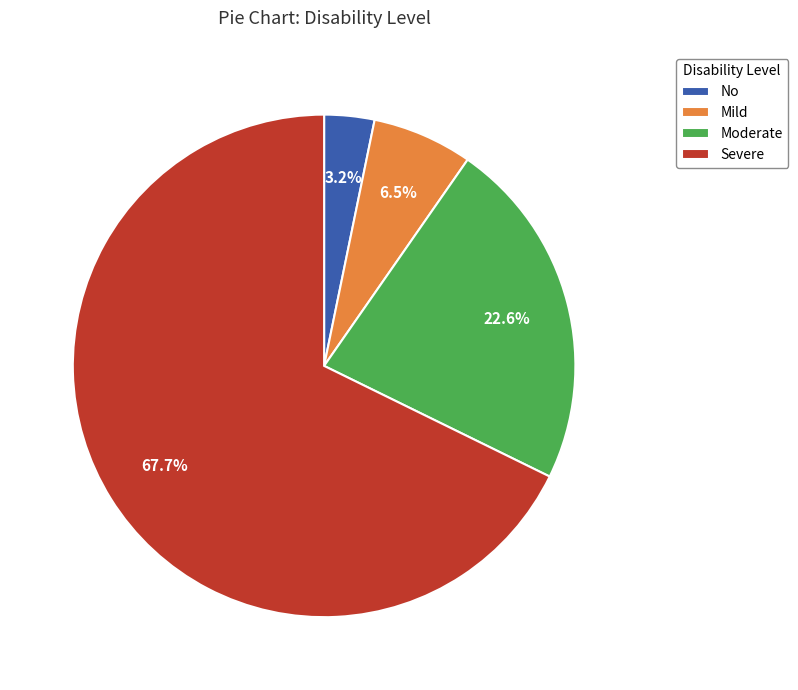

What is the ratio of the value at Moderate to the value at Severe?

0.3